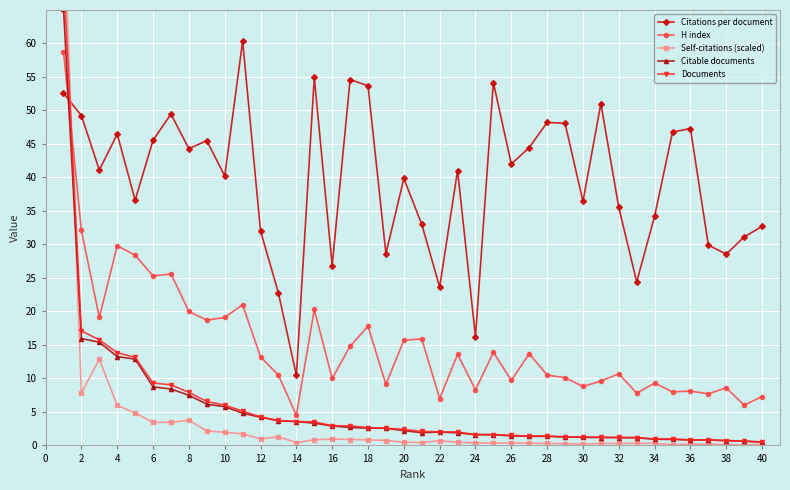

In Citations per document, how many points are lower than both neighbors (excluding endpoints)?

13